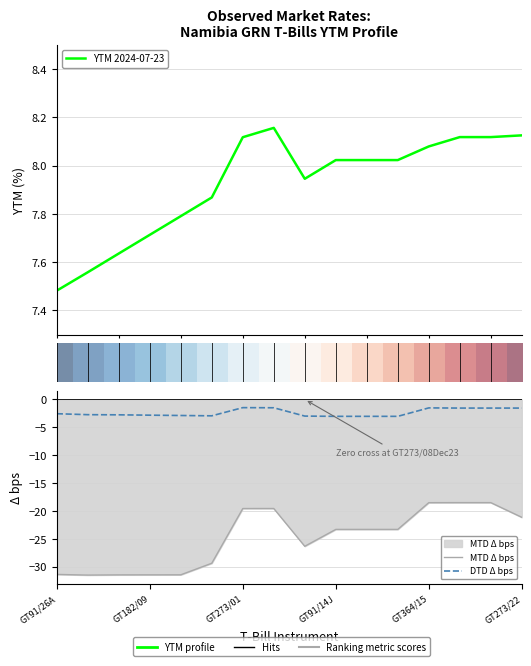

At which category is the sum across all series the highest?

14